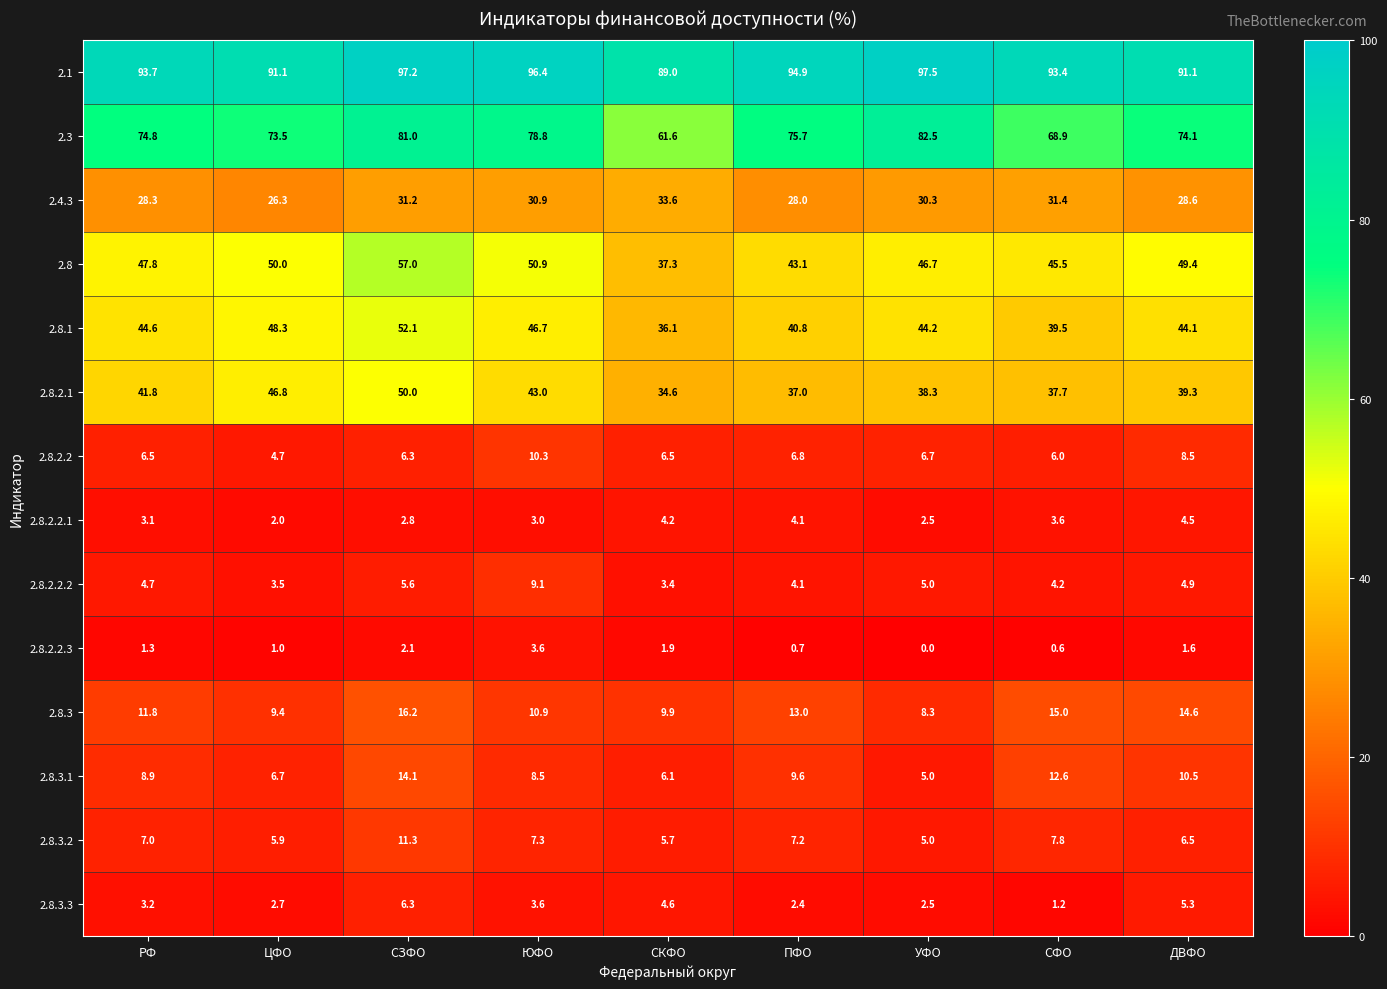

Where is 2.8.2.1 nearest to the value 42?

РФ